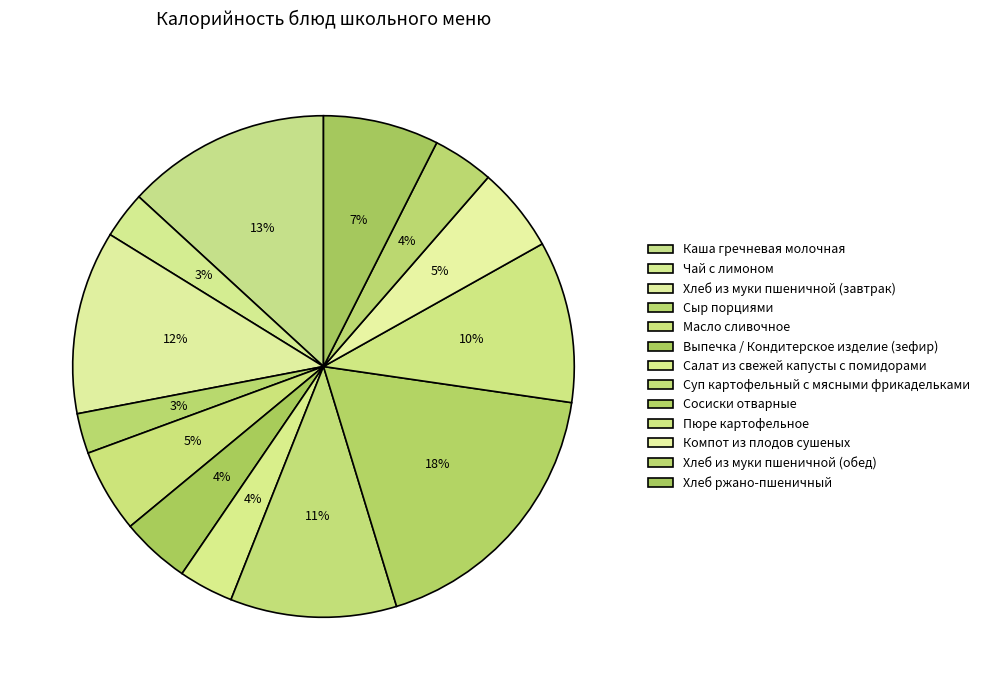

Is it true that Масло сливочное is 5% of the pie?

True